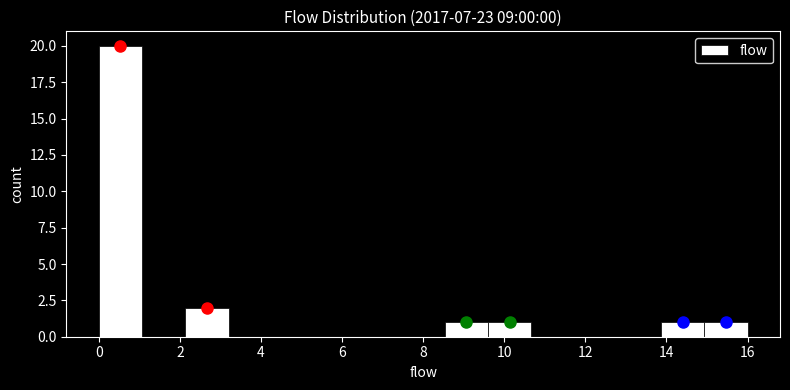

Reading left to right, list every bar in this chart as the range it spans on the x-axis followed by its height. Neither the bar edges nor the heights are printed on the chart, so give them approximately, as read against the axes.

0.0 to 1.0: 20
1.0 to 2.2: 0
2.2 to 3.2: 2
3.2 to 4.2: 0
4.2 to 5.4: 0
5.4 to 6.4: 0
6.4 to 7.4: 0
7.4 to 8.6: 0
8.6 to 9.6: 1
9.6 to 10.6: 1
10.6 to 11.8: 0
11.8 to 12.8: 0
12.8 to 13.8: 0
13.8 to 15.0: 1
15.0 to 16.0: 1